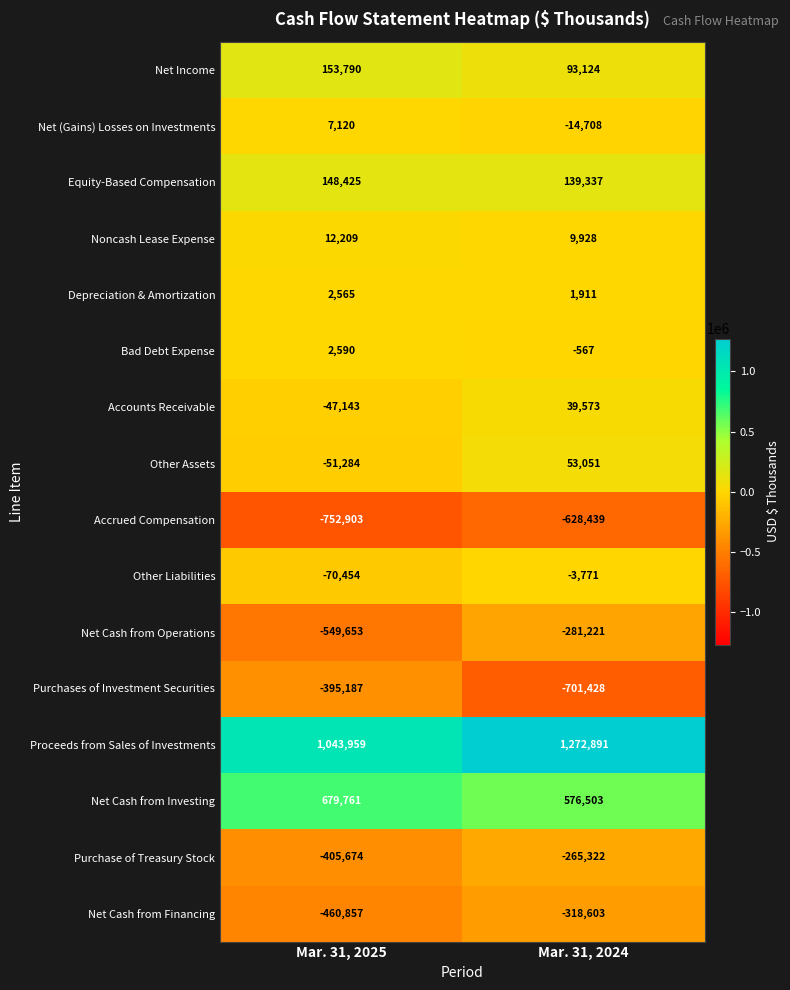

True or false: Proceeds from Sales of Investments has a value of 1043959 at Mar. 31, 2025.

True